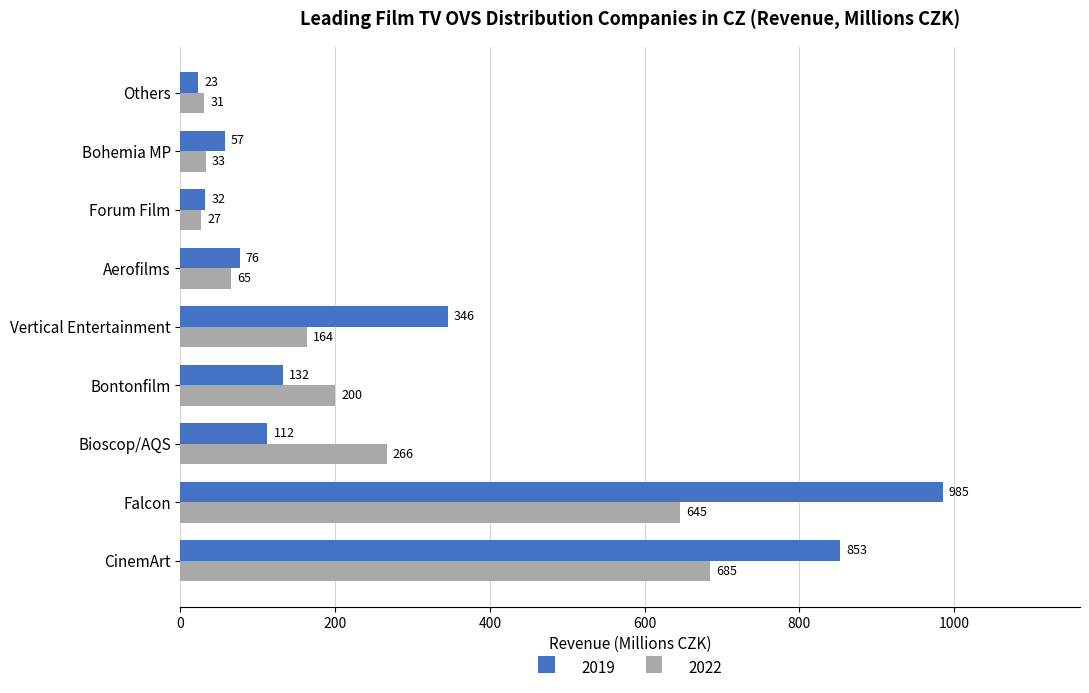

What are all the series names shown in the legend?

2019, 2022